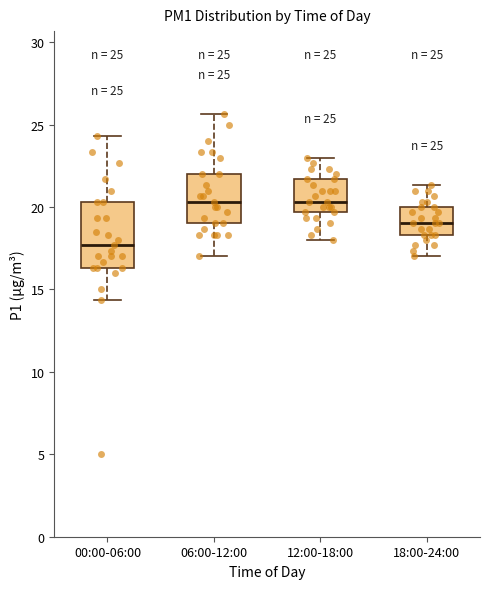

Which box's median line is the lowest?

00:00-06:00